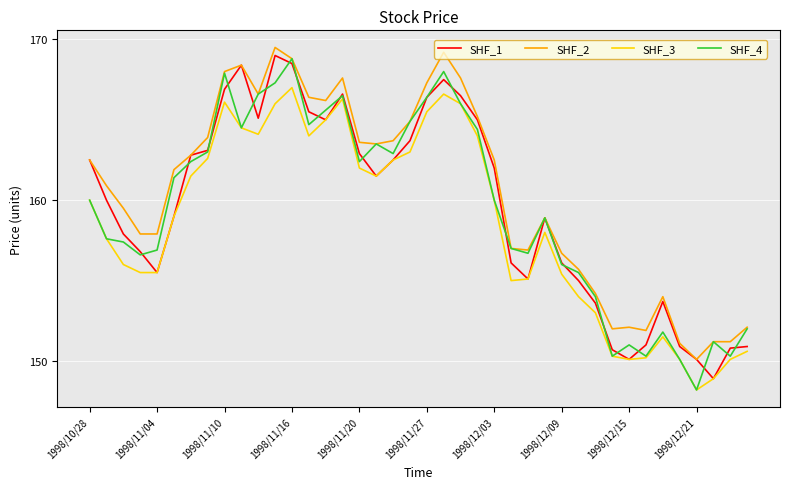

Which series has the largest total across all categories?

SHF_2